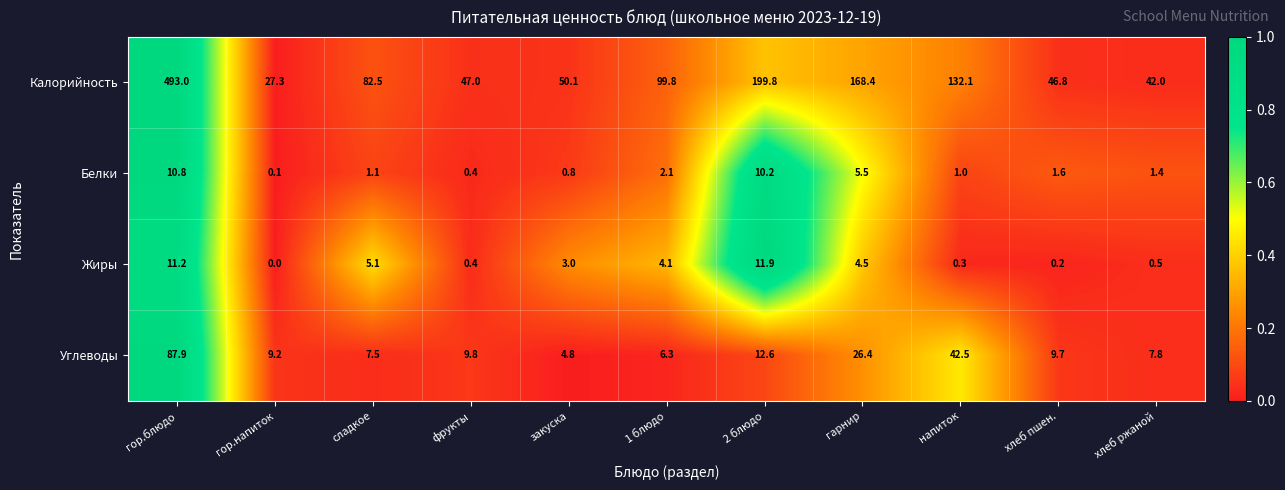

What is the total value across all series at гарнир?

204.8